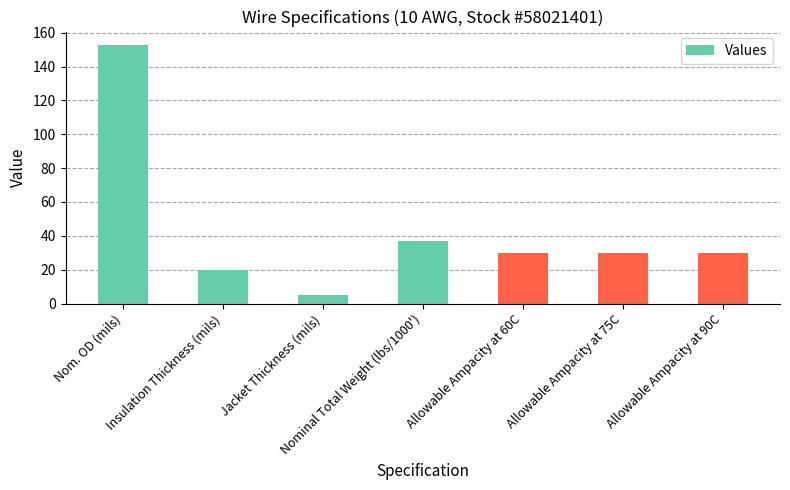

What is the sum of the values at Insulation Thickness (mils) and Nominal Total Weight (lbs/1000')?

57